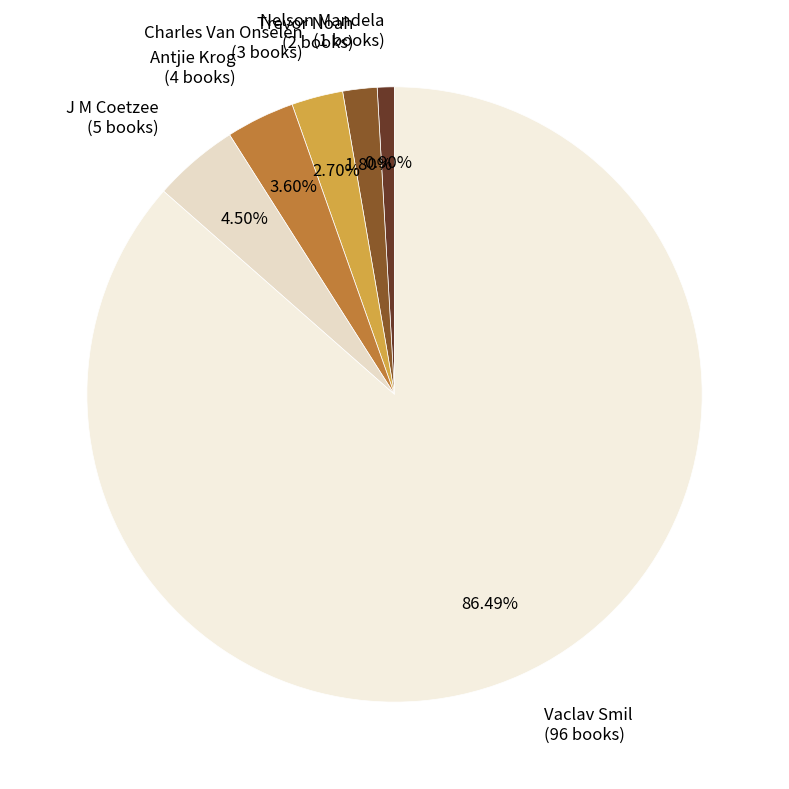

True or false: Antjie Krog accounts for 4% of the total.

True